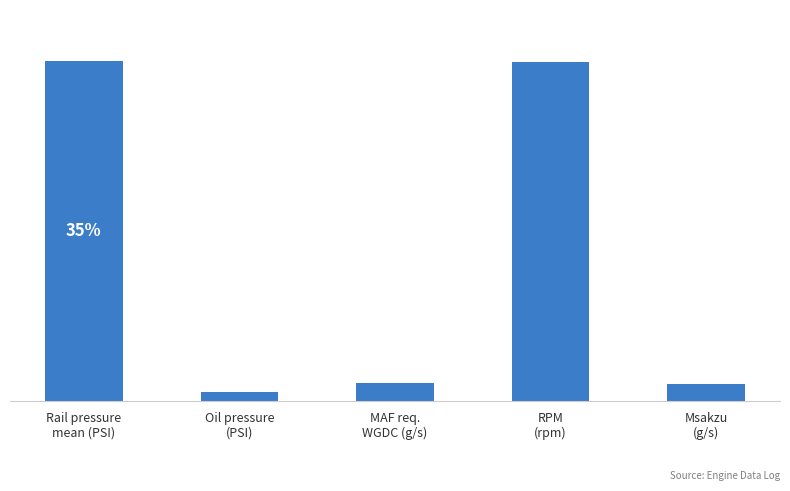

What is the difference between the maximum and minimum values?

97.3